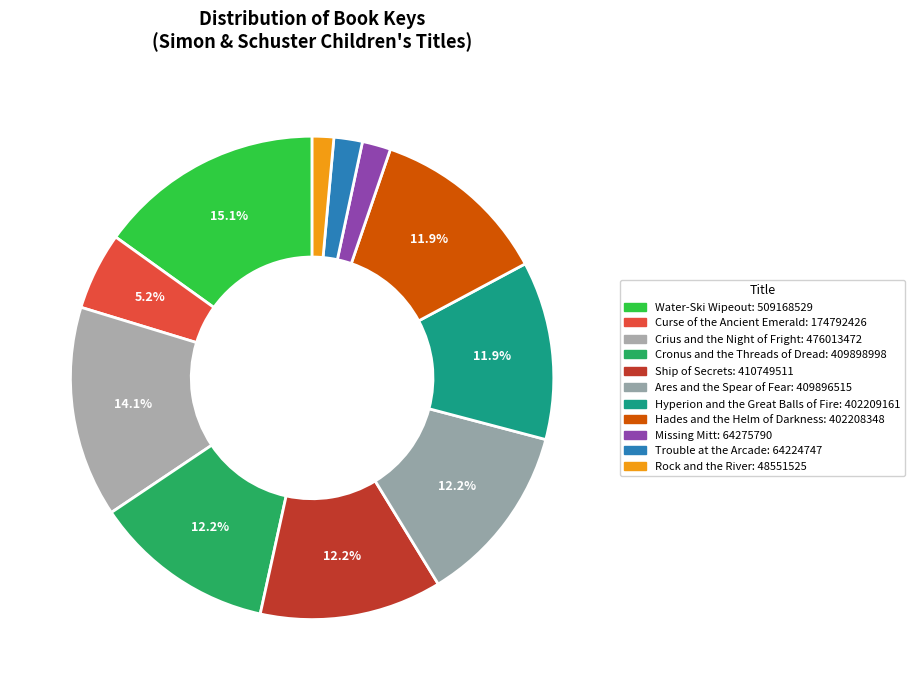

How many segments does this pie chart have?

11